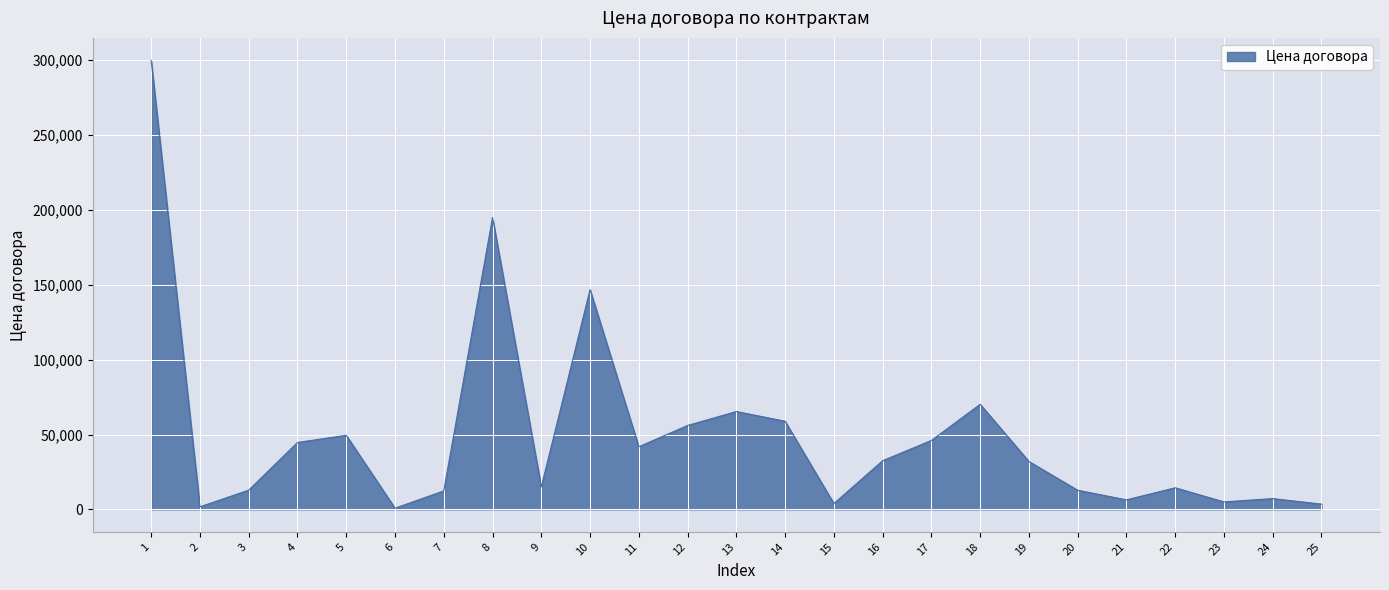

The value at 12 is 94492.2. True or false?

False